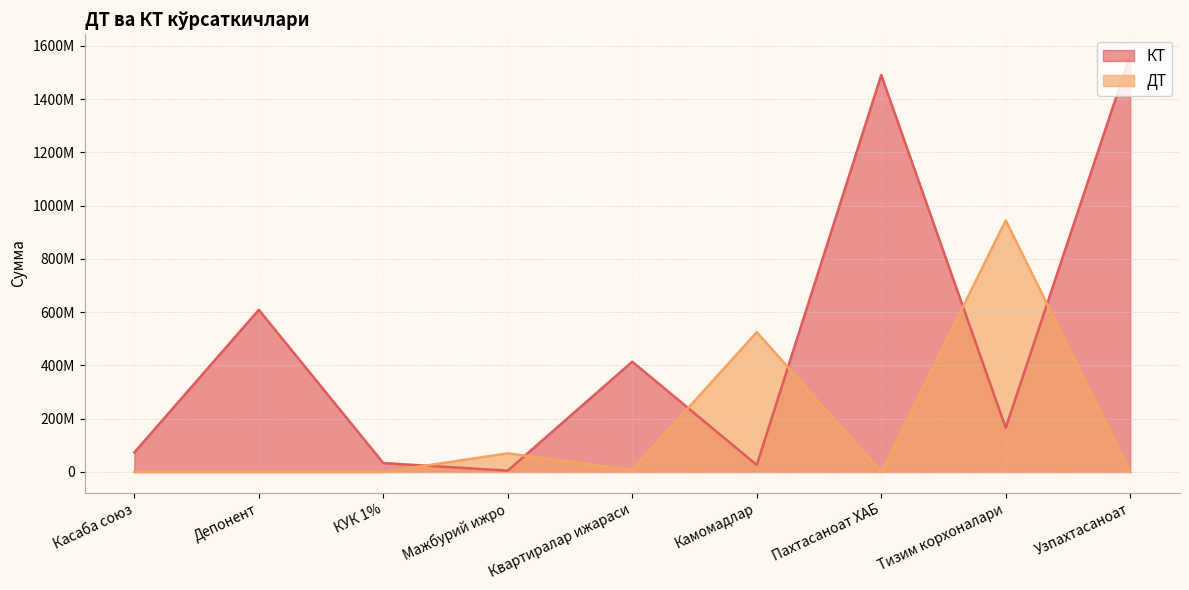

Does the chart display data point markers on the line(s)?

No